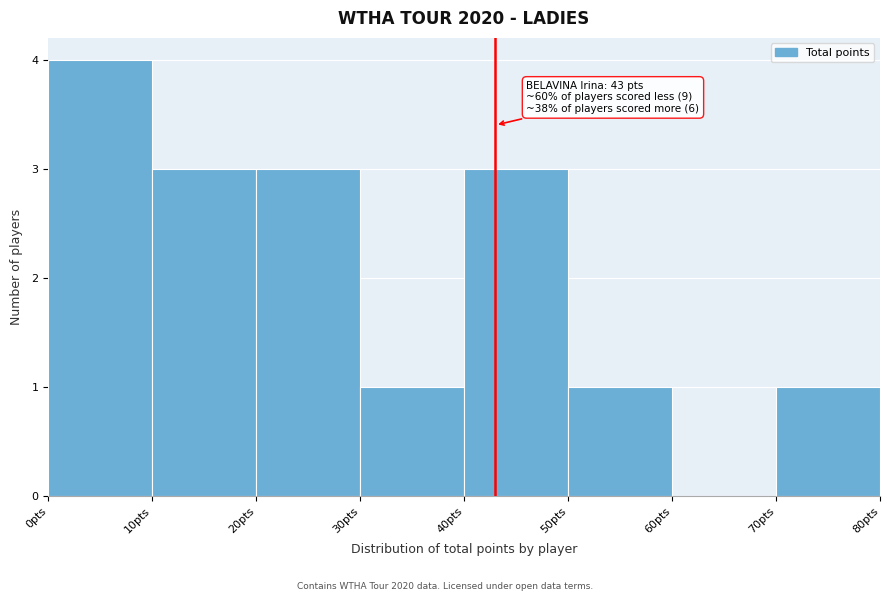

Over which range of the x-axis is the bar tallest?

0 to 10